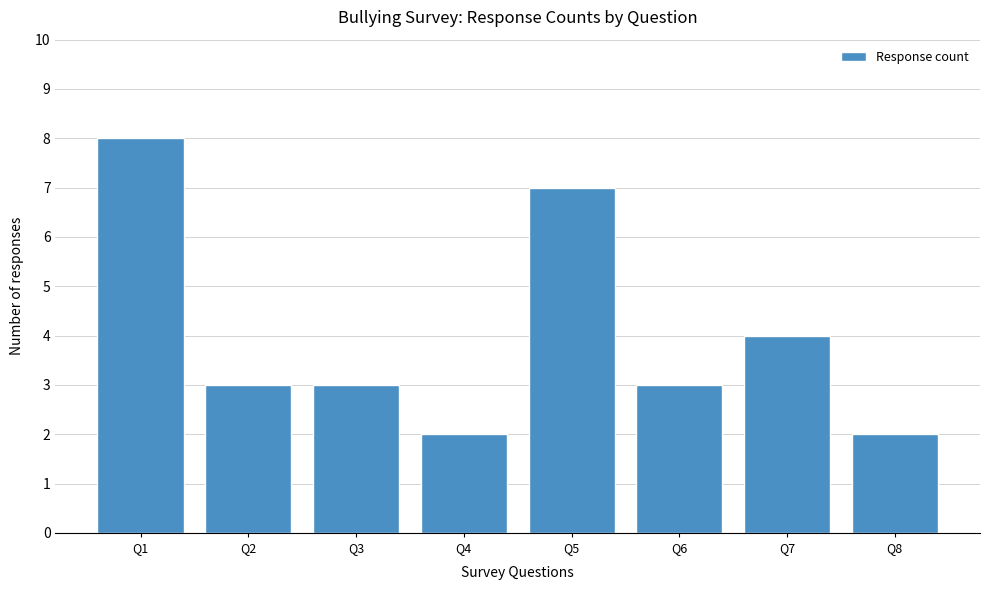

Reading left to right, list all the values displayed in this chart.

Q1=8	Q2=3	Q3=3	Q4=2	Q5=7	Q6=3	Q7=4	Q8=2